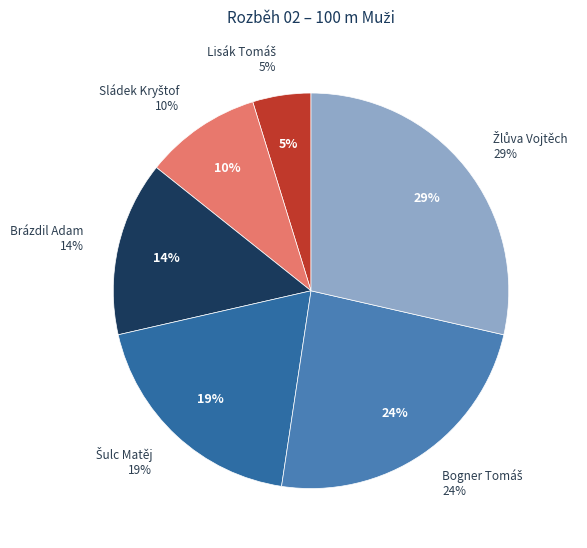

Count the number of slices in the pie.

6